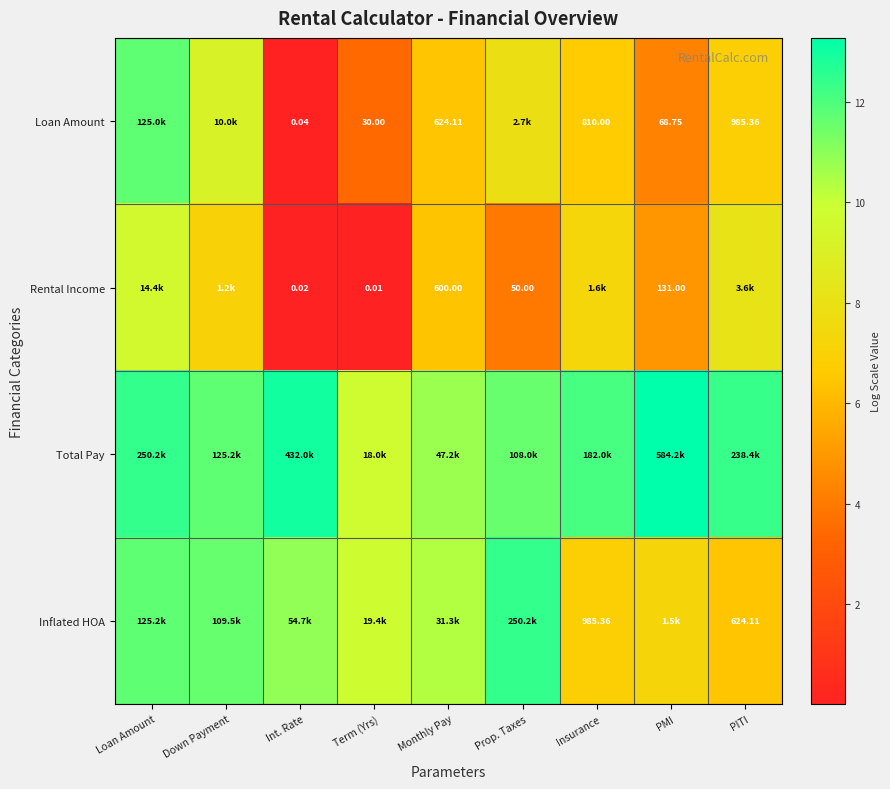

The Total Pay series shows 11.7 at Down Payment. True or false?

True